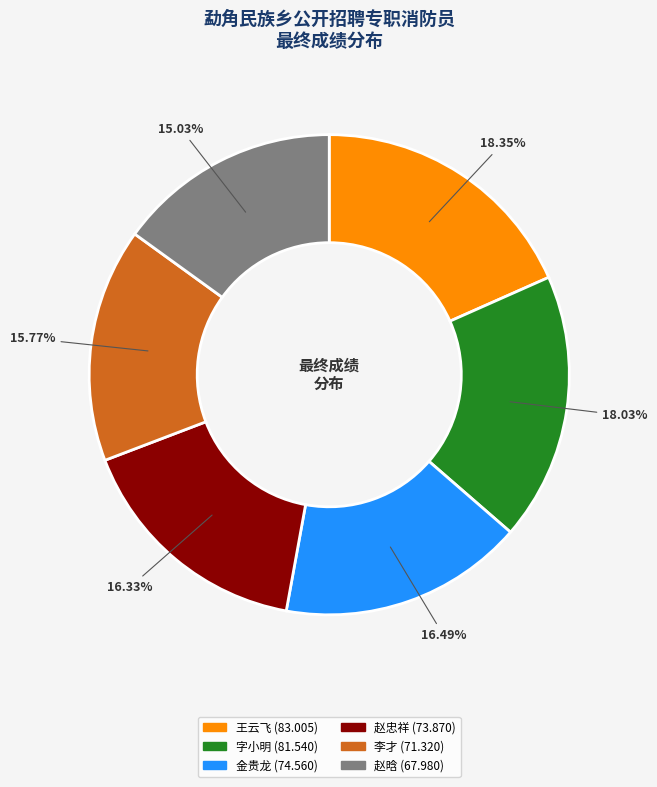

Which category has the smallest portion of the pie?

赵晗